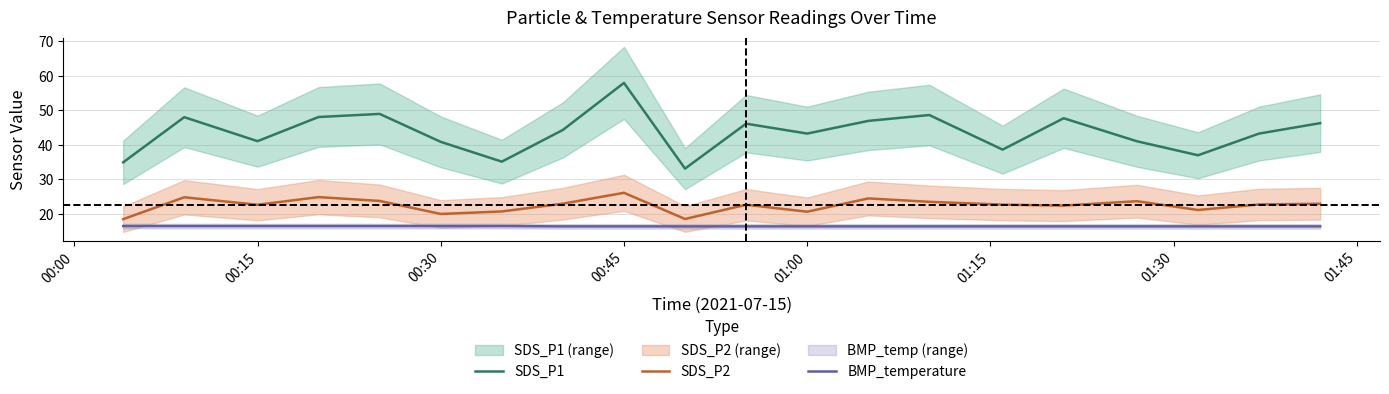

The SDS_P2 series shows 20.0 at 00:30. True or false?

True